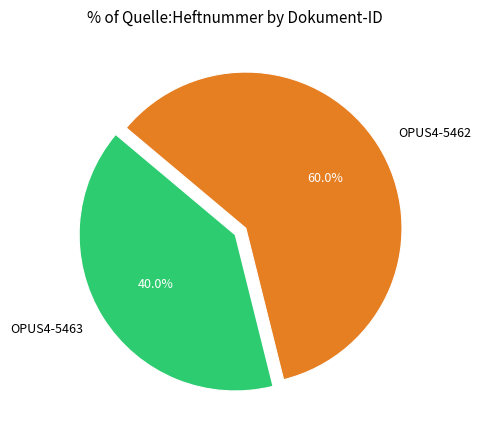

Rank the categories by value from lowest to highest.

OPUS4-5463, OPUS4-5462